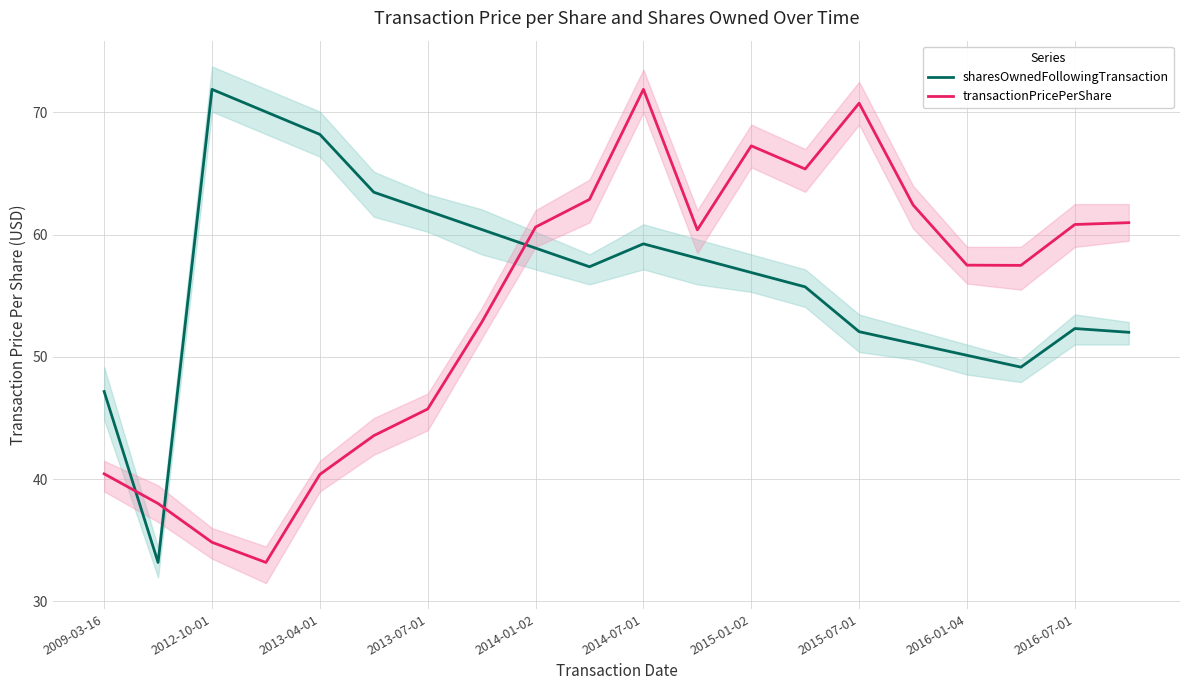

What is the difference between the maximum and minimum values in the transactionPricePerShare series?

38.7